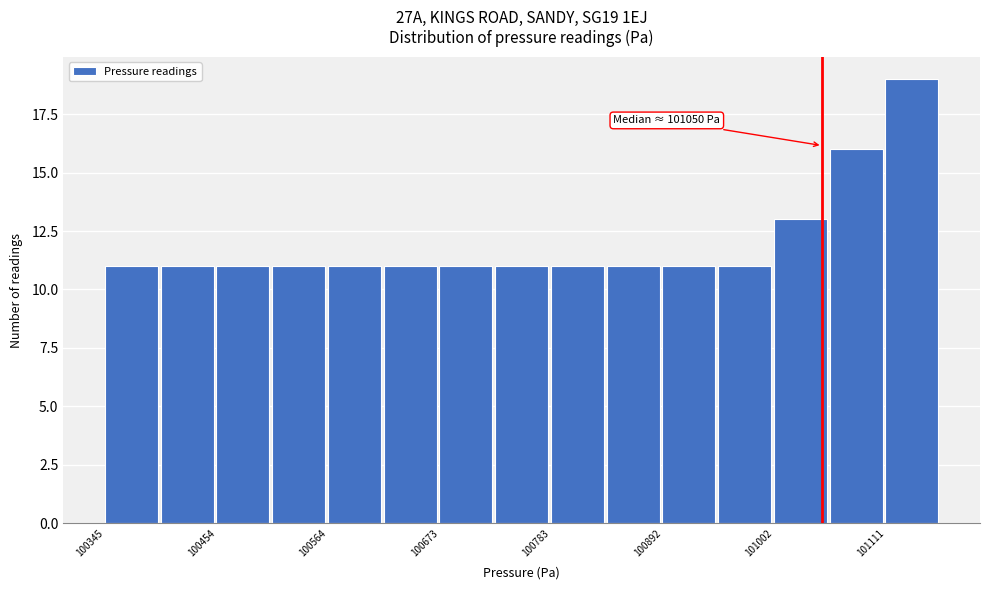

Around what value on the x-axis is the tallest bar? Give the approximate position of its centre, as read against the axis.

101140